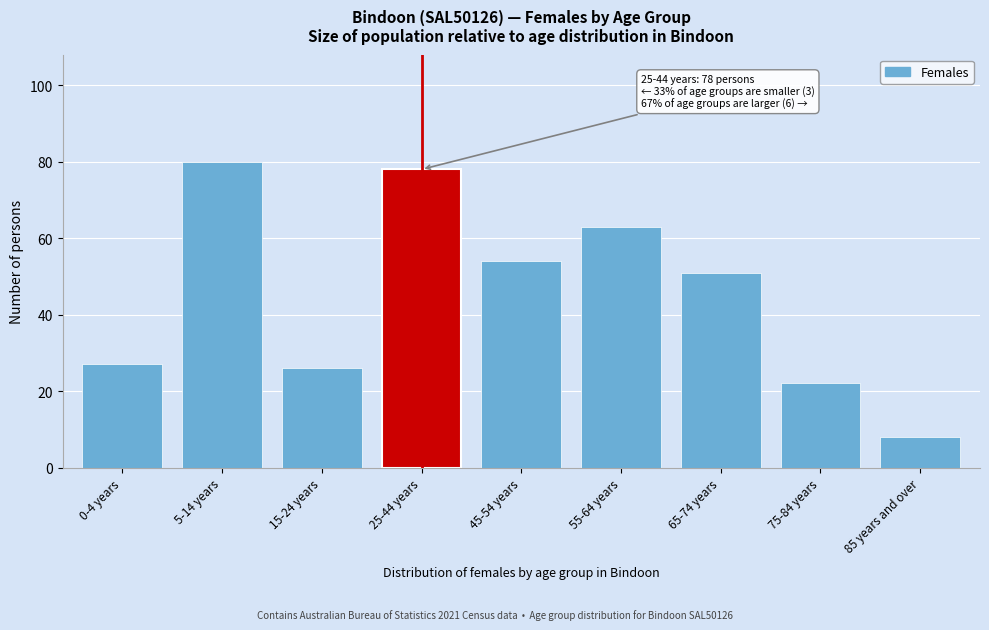

Reading left to right, what are all the values shown in this chart?

27	80	26	78	54	63	51	22	8